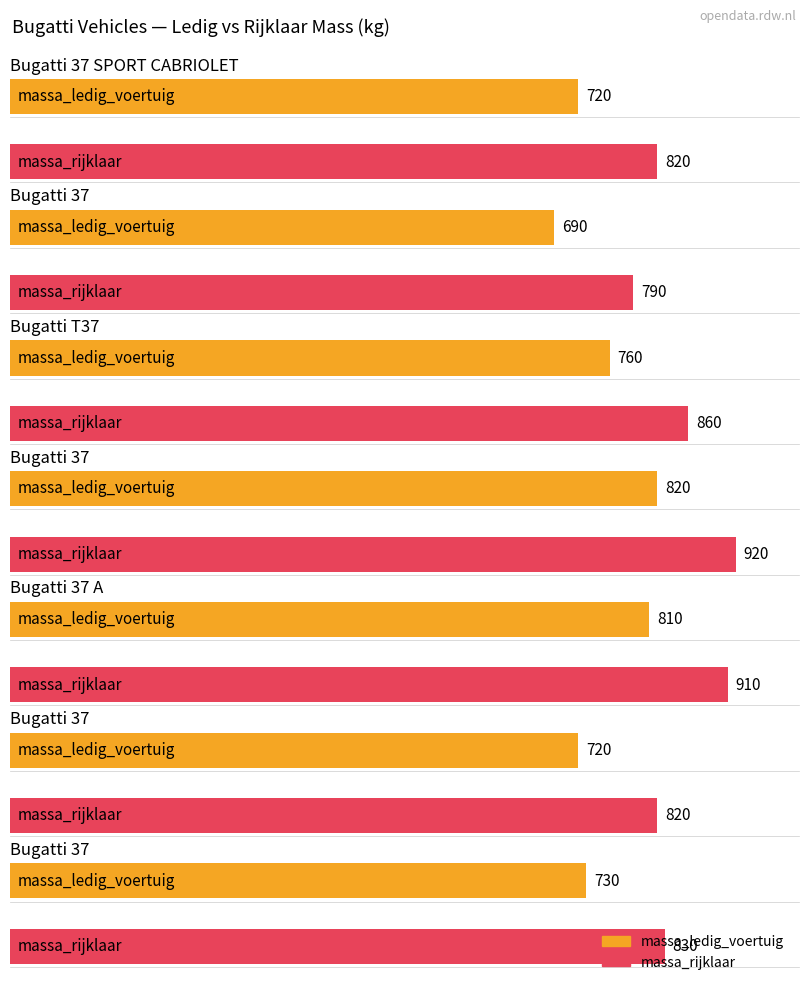

Is the value of massa_ledig_voertuig at AR9847
37 greater than the value of massa_rijklaar at AR4021
T37?

No